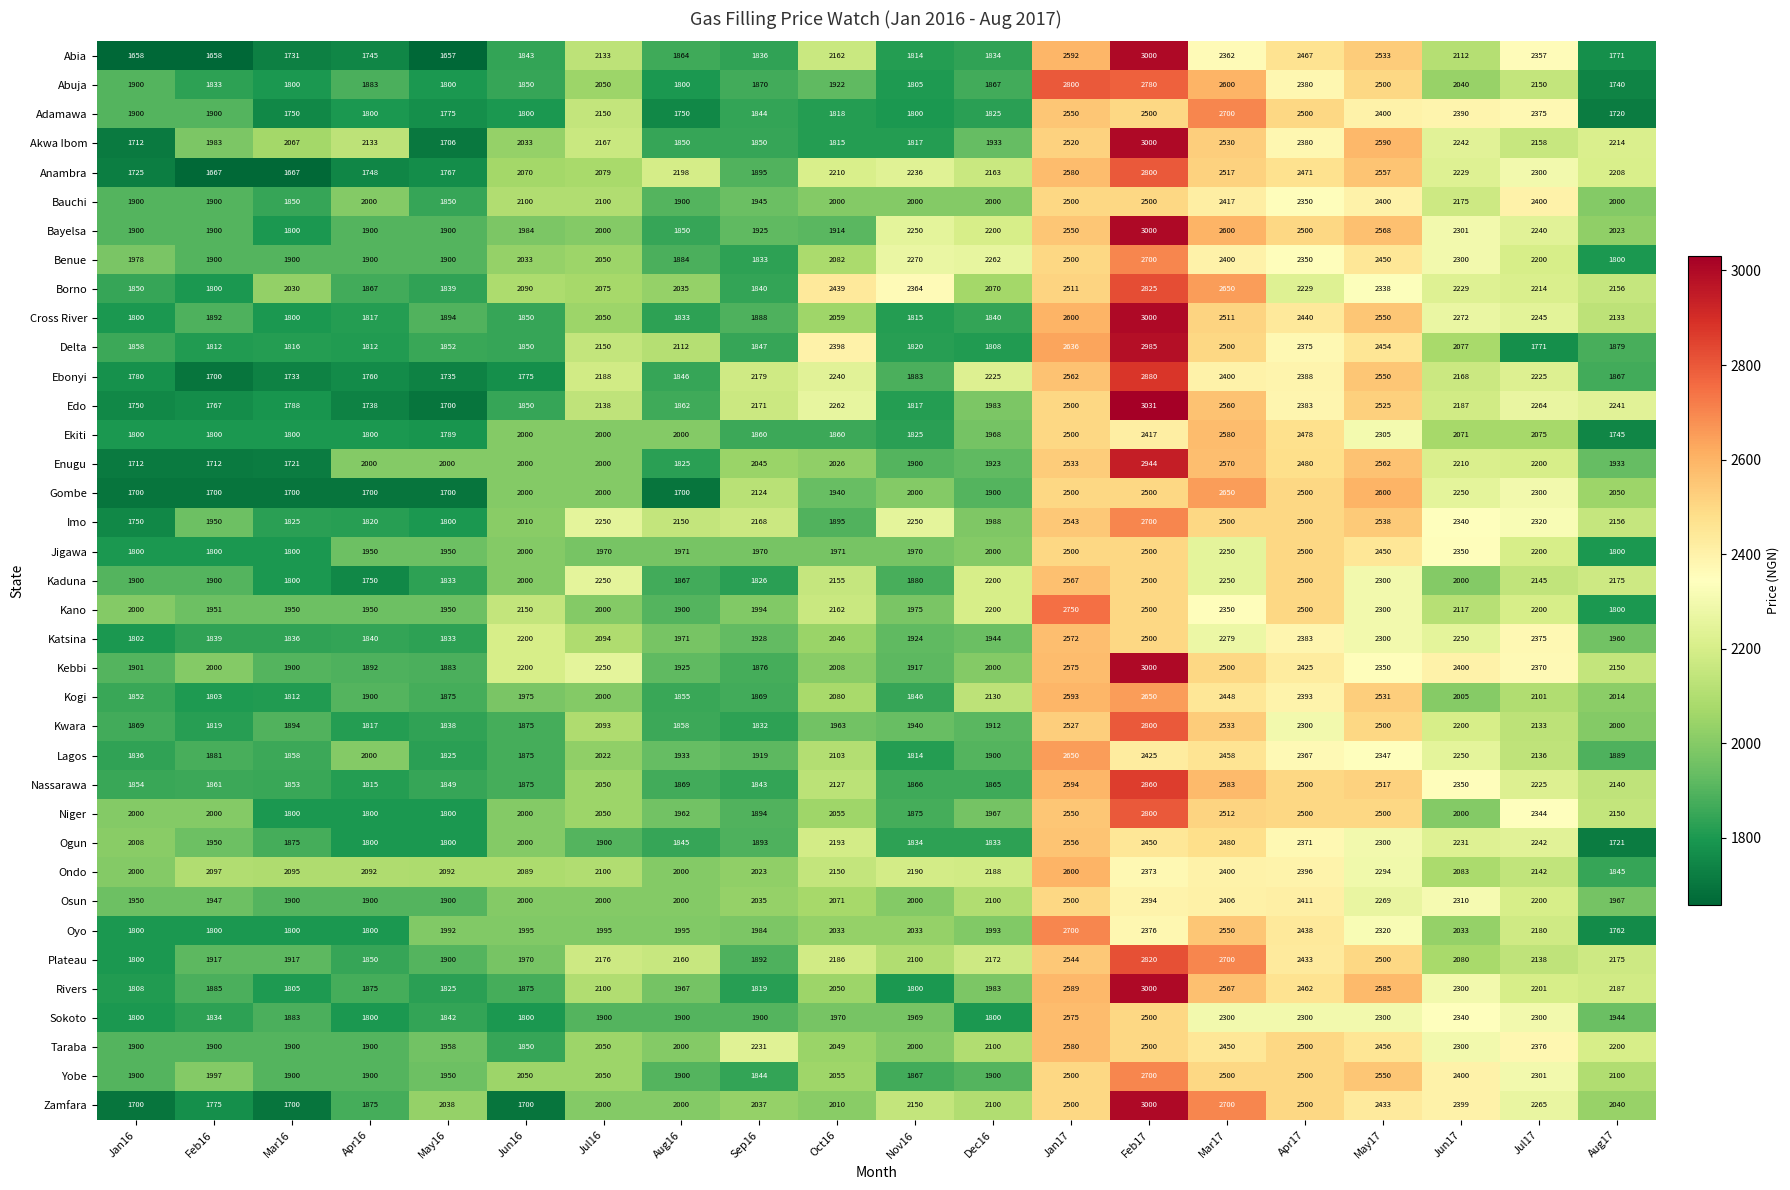

Is it true that Jigawa equals 1026 at Jul17?

False